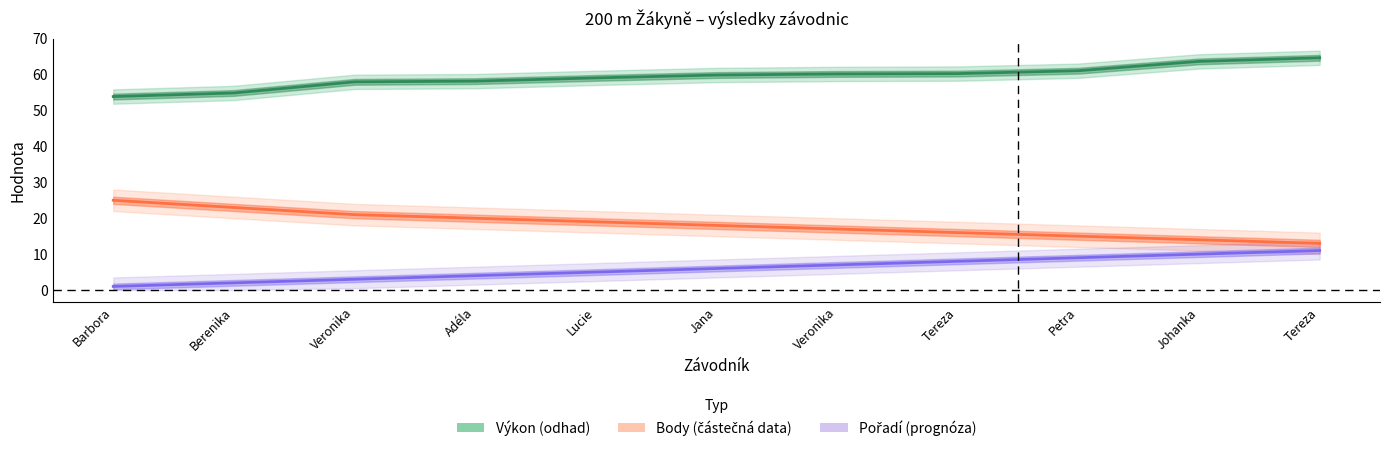

Between Veronika and Tereza, which series saw the biggest shift?

Body